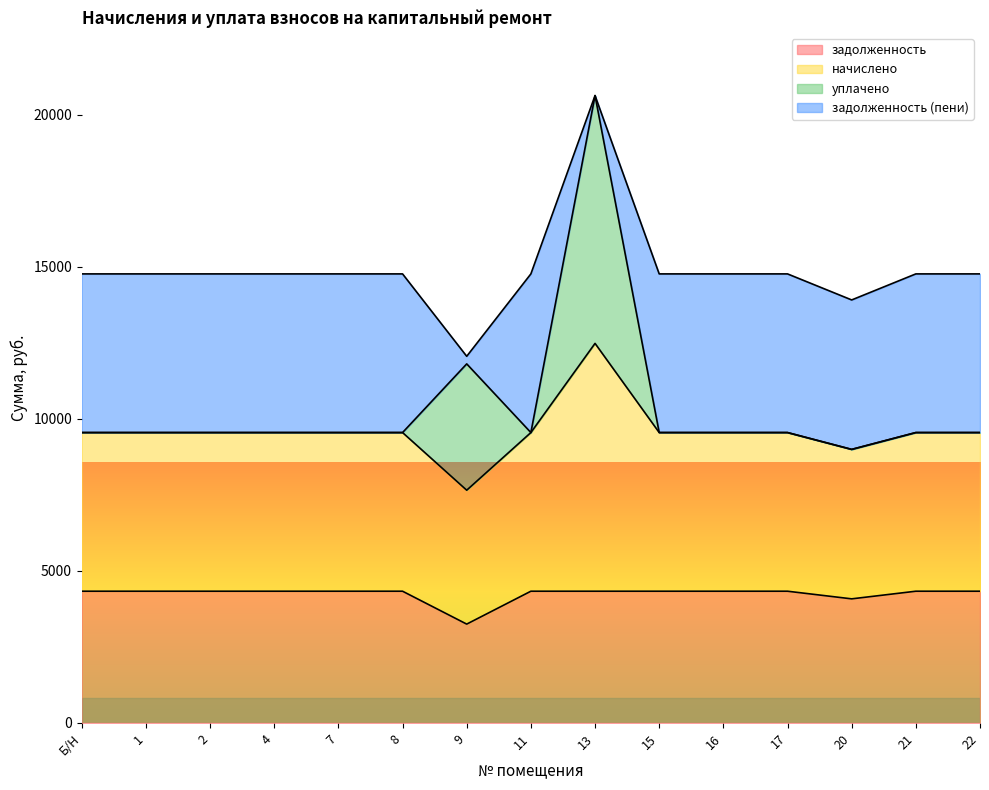

What is the label of the 10th point from the right?

8